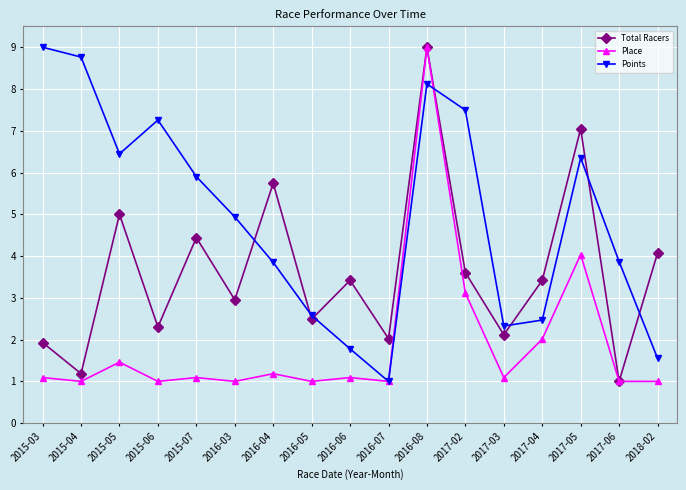

Is the value of Total Racers at 2016-05 greater than the value of Place at 2016-08?

No